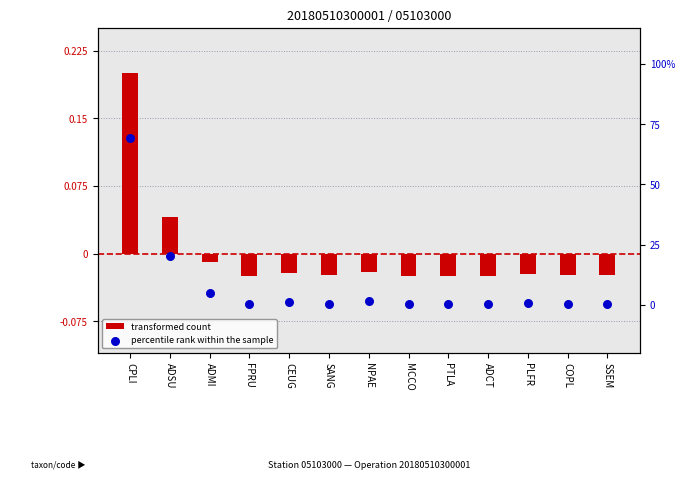

At how many categories does at least one series exceed 13?

2